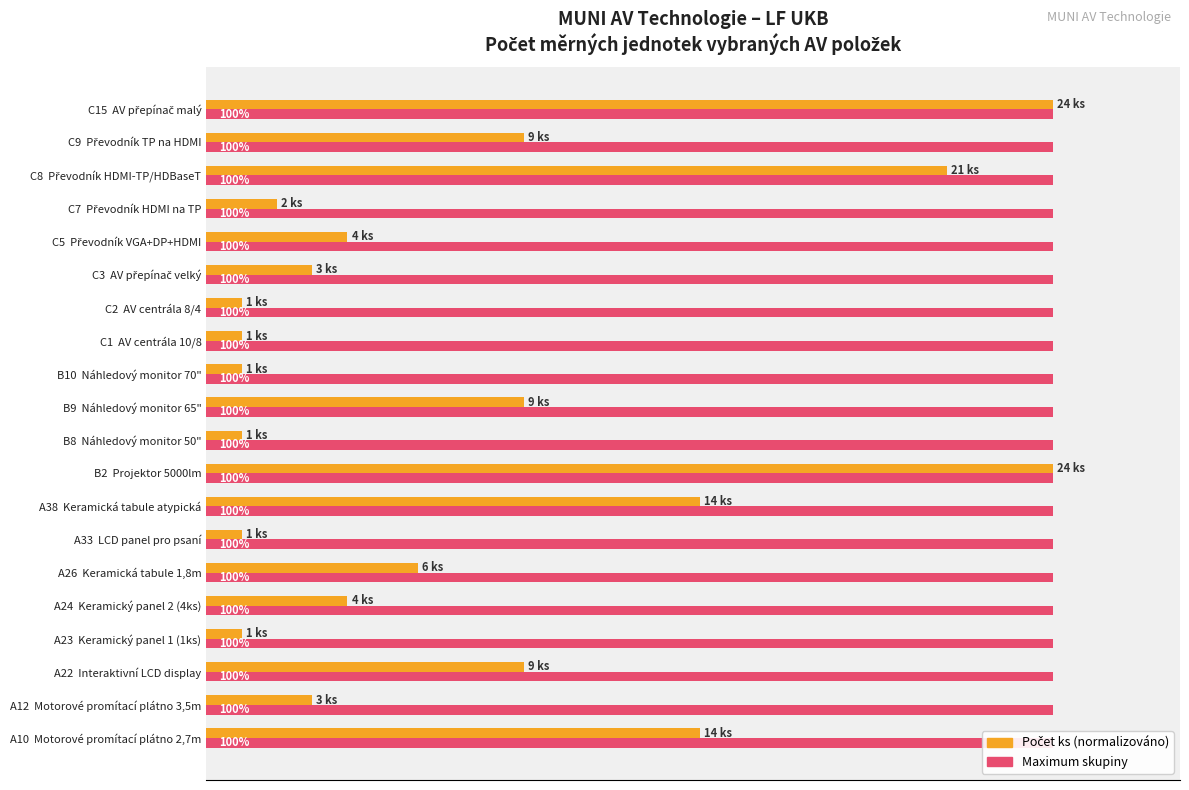

The value of Počet ks (normalizováno) at B8 Náhledový monitor 50" is 6.6. True or false?

False